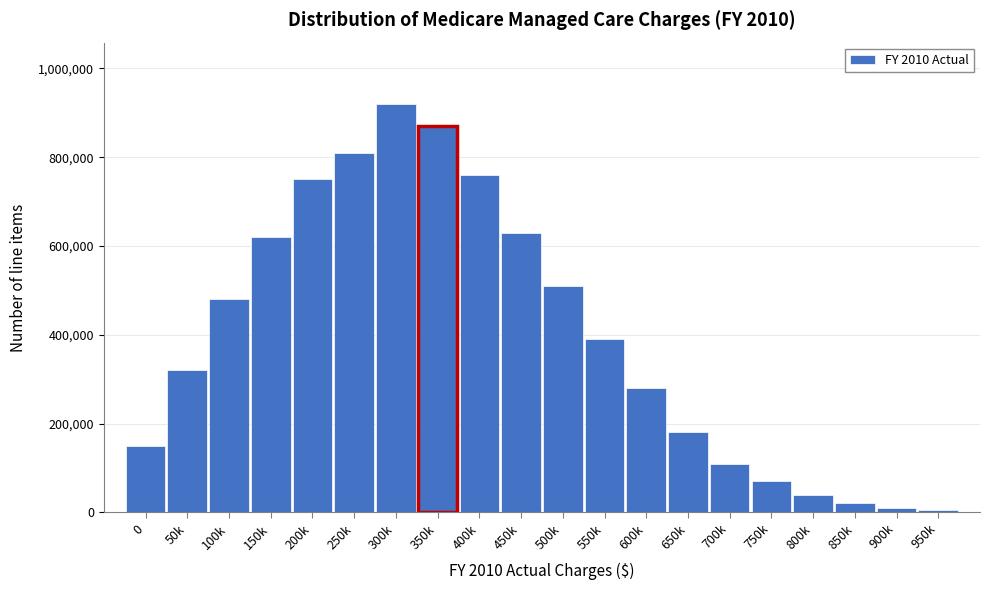

Reading left to right, what are all the values shown in this chart?

150000	320000	480000	620000	750000	810000	920000	870000	760000	630000	510000	390000	280000	180000	110000	70000	40000	20000	10000	5000